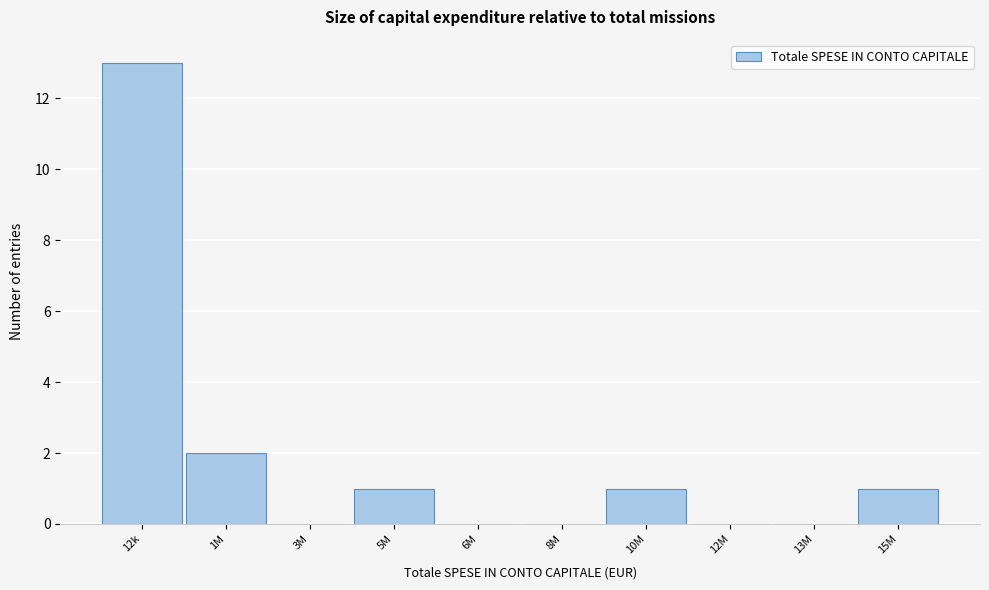

Reading left to right, transcribe all the data shown in this chart.

12k=13	1M=2	3M=0	5M=1	6M=0	8M=0	10M=1	12M=0	13M=0	15M=1